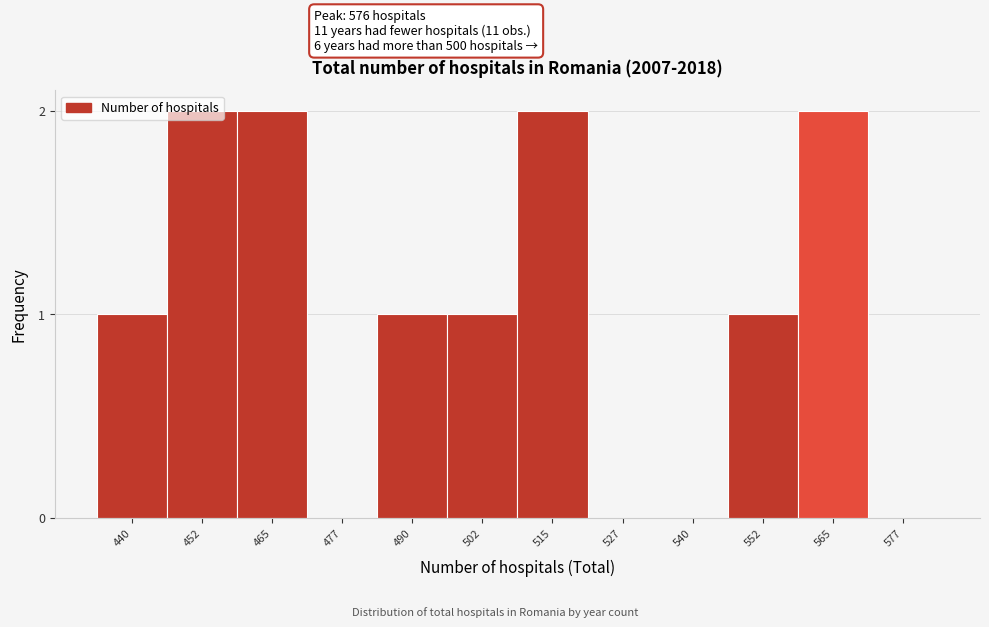

Approximately how many times larger is the value at 440 compared to 502?

1.0